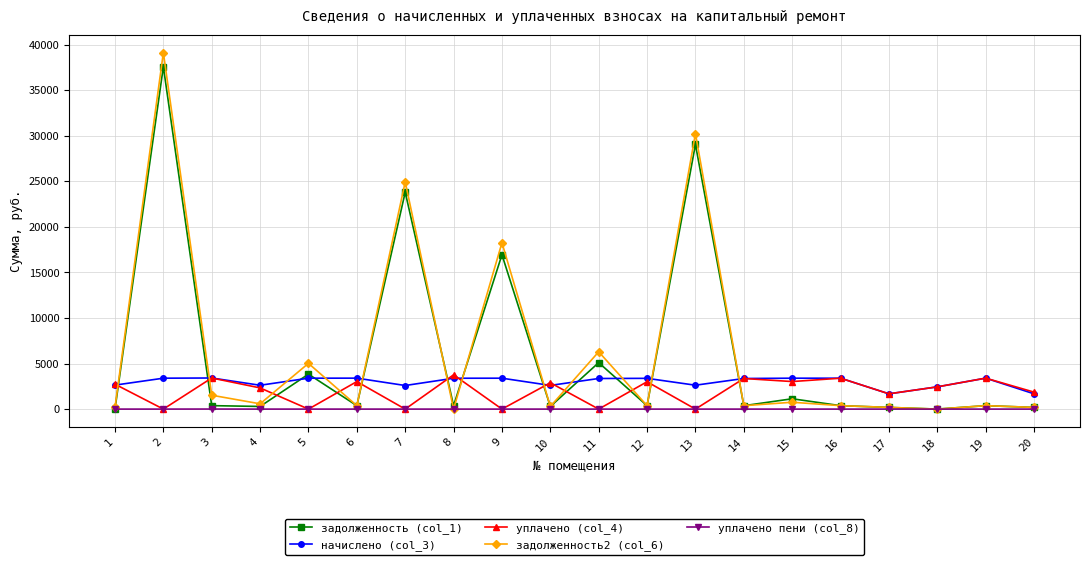

How many data points in уплачено пени (col_8) are above 0?

5